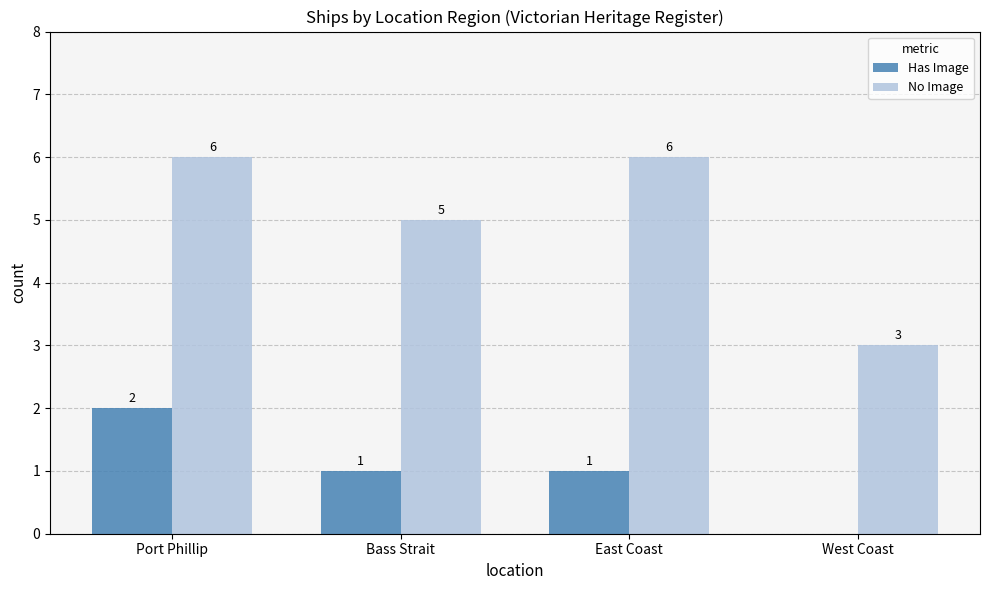

Count the number of data series in this chart.

2